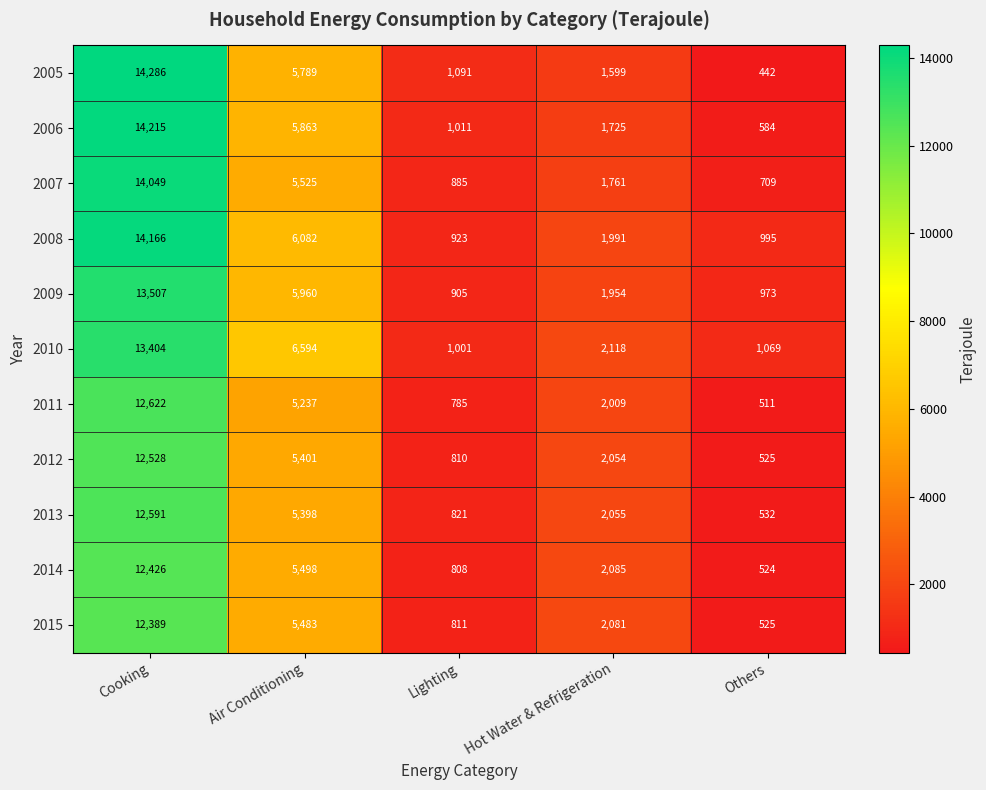

What is the sum of all 2007 values?

22929